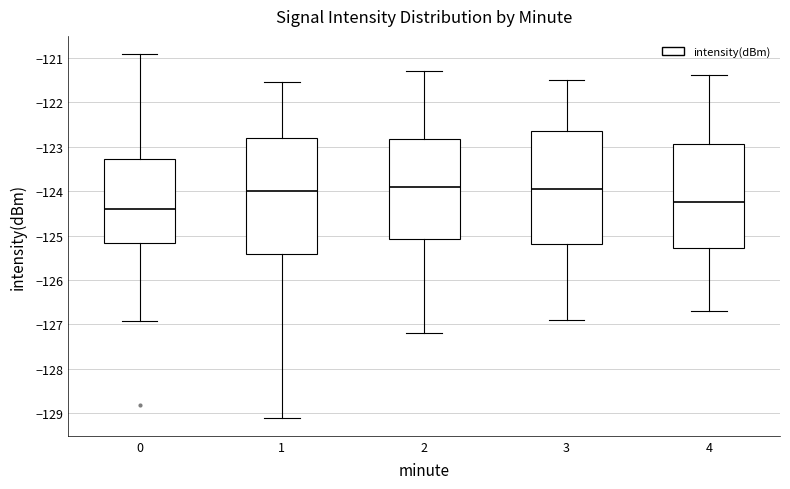

Where does the upper whisker of the box at x = 3 end on the y-axis? The values are not printed on the chart, so give them approximately, as read against the axis.

-121.5